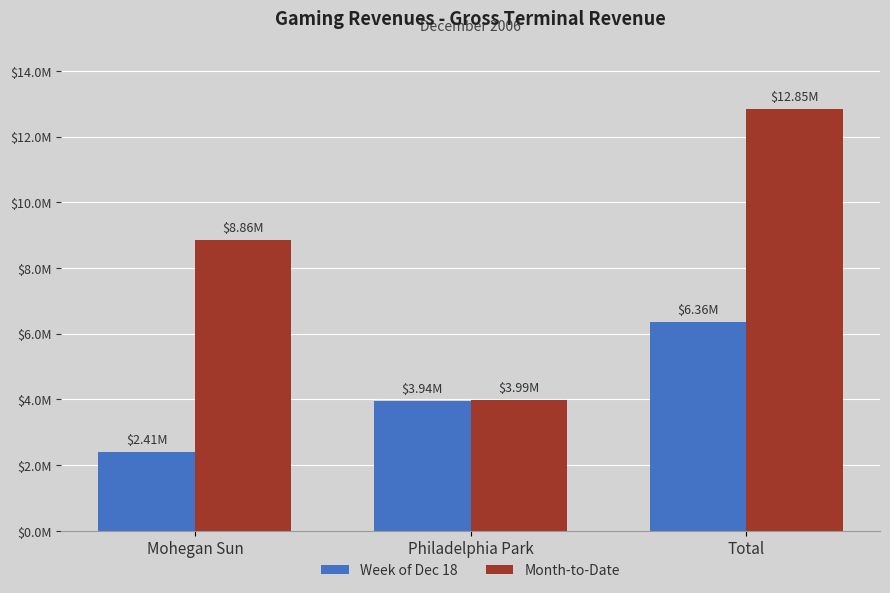

Rank the categories by Month-to-Date value from highest to lowest.

Total, Mohegan Sun, Philadelphia Park